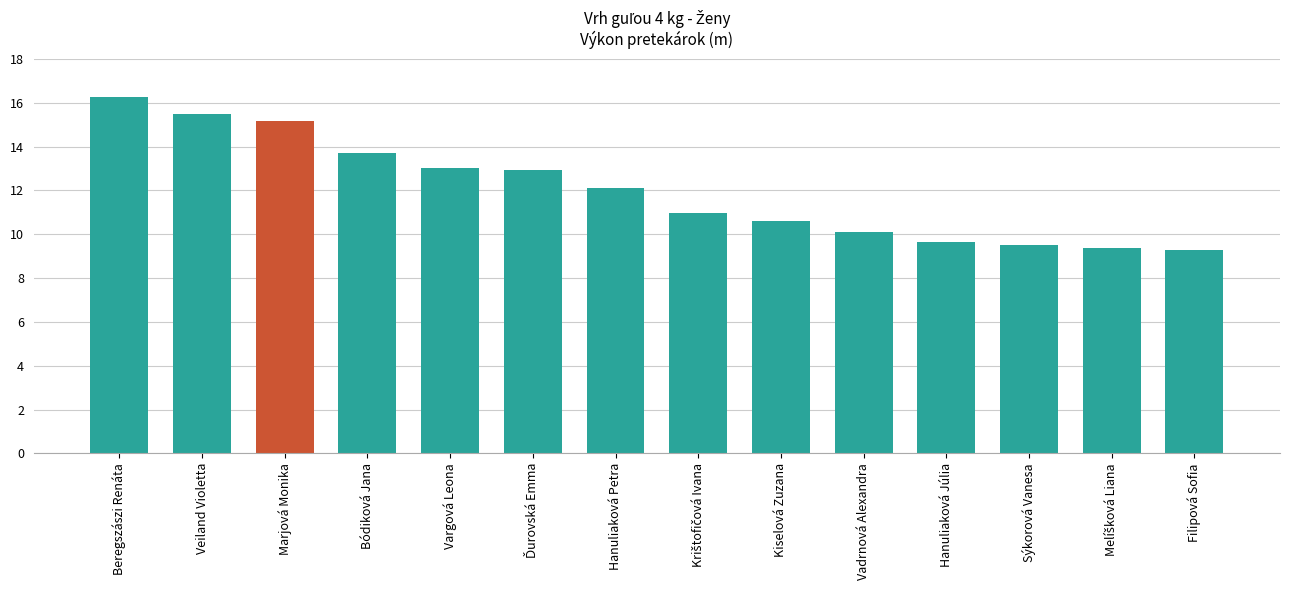

What is the sum of all values?

168.1